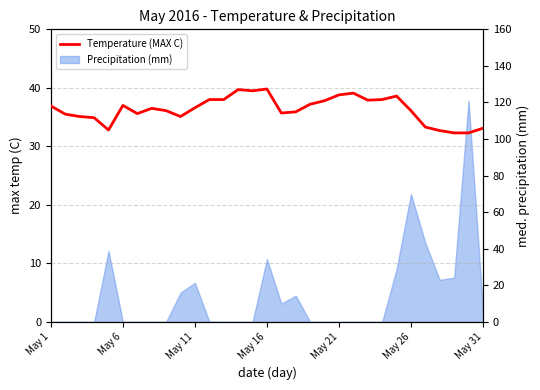

True or false: the data shows 25.2 at 7.

False